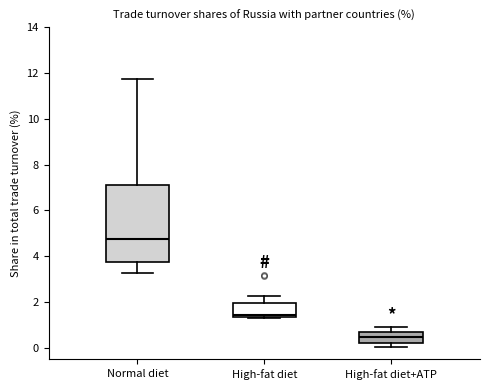

Where does the median line of the box for High-fat diet+ATP sit on the y-axis? The values are not printed on the chart, so give them approximately, as read against the axis.

0.4